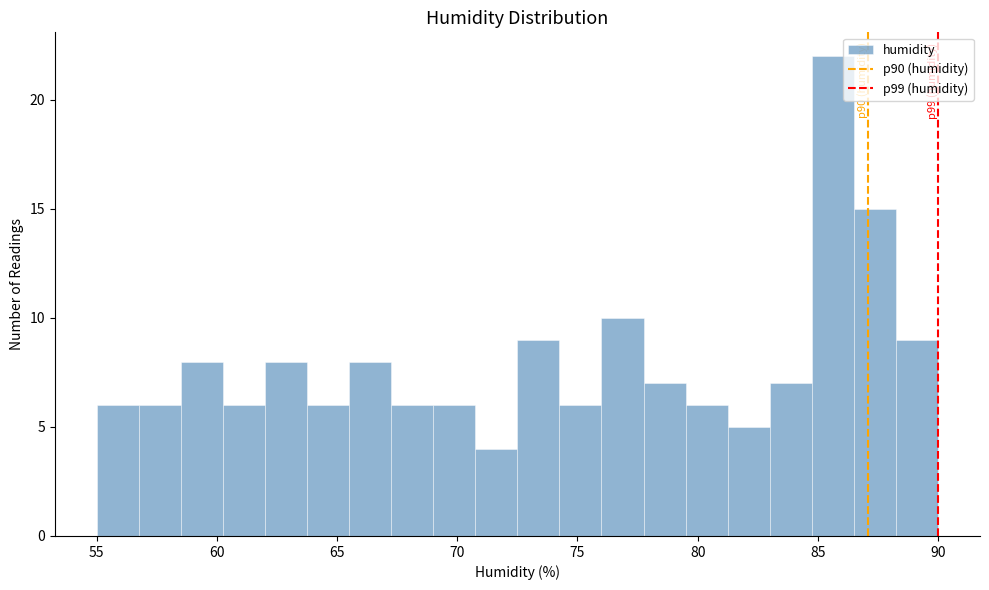

Read against the x-axis, roughly where is the centre of the tallest bar?

85.5